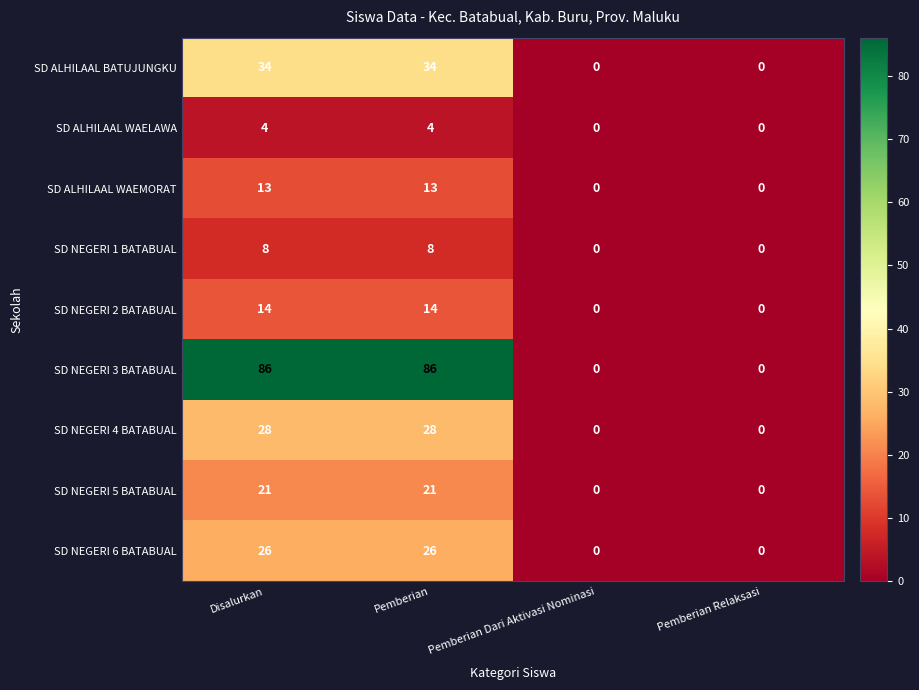

How many SD NEGERI 1 BATABUAL values are between 0 and 8?

4